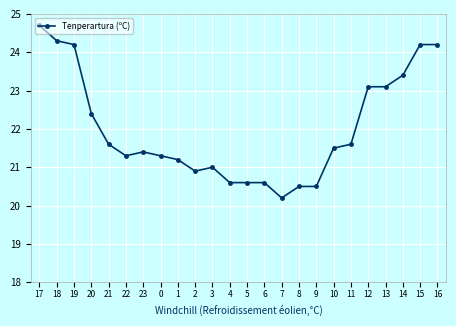

Approximately how many times larger is the value at 12 compared to 14?

1.0